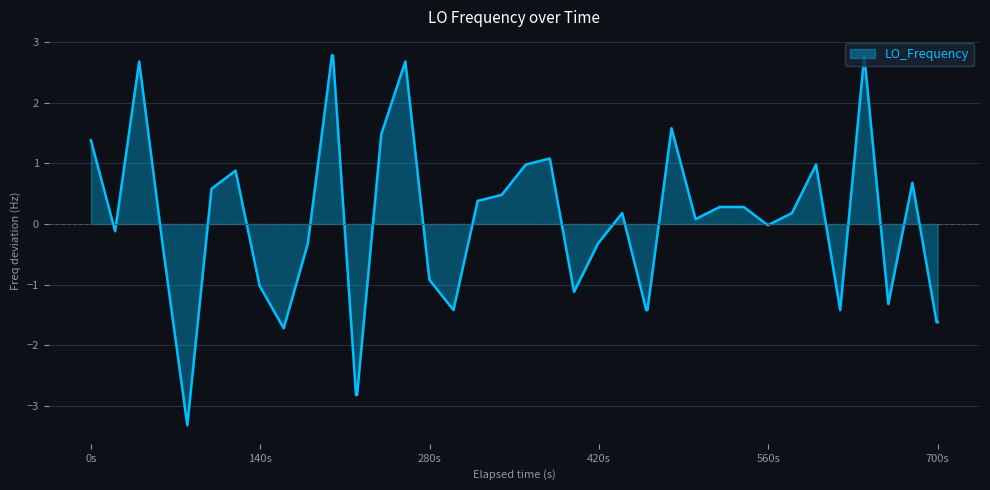

What is the greatest value displayed?

2.8